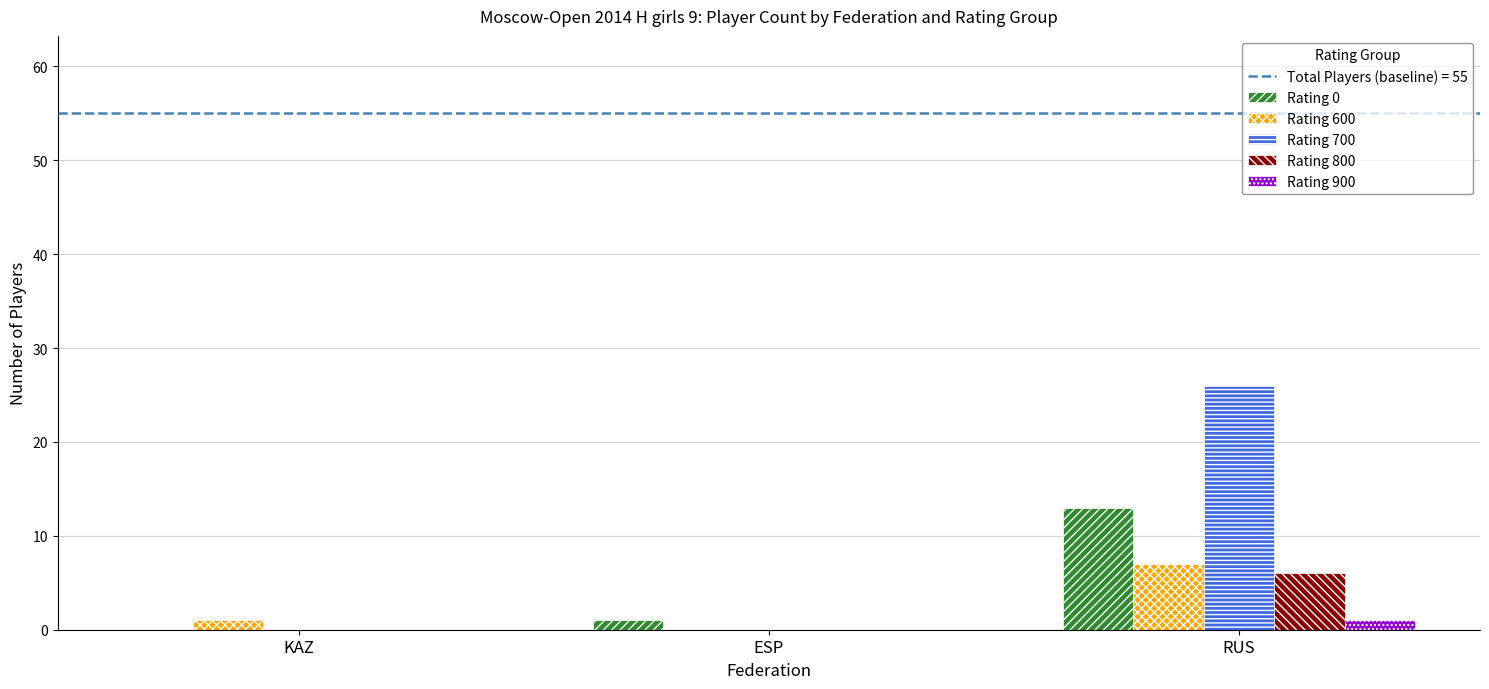

What is the spread (max minus min) of values at KAZ?

1